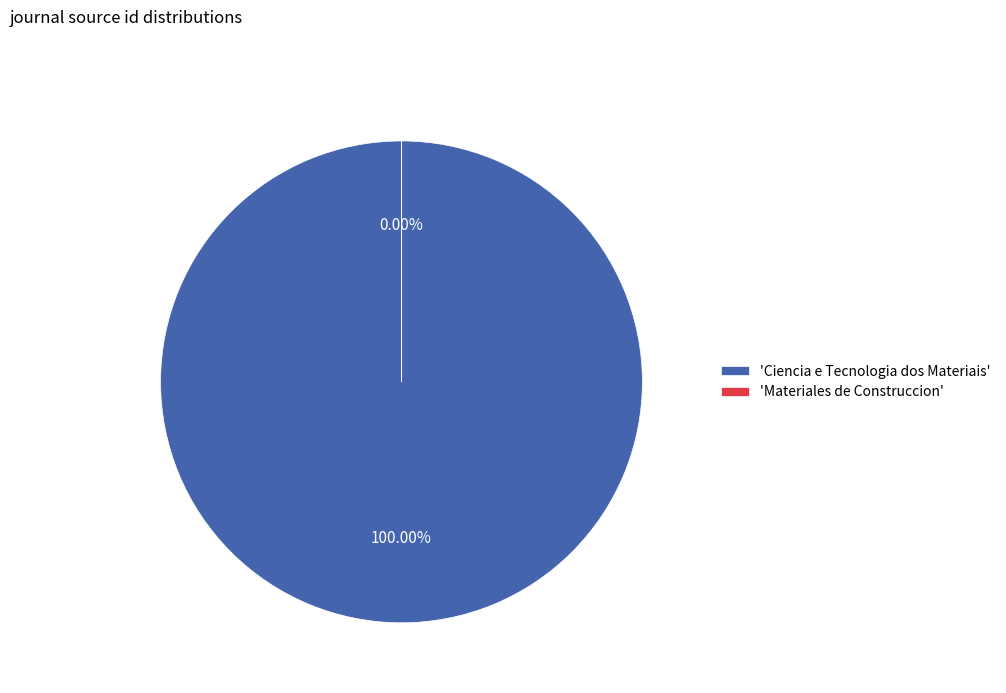

Which category accounts for the majority?

Ciencia e Tecnologia dos Materiais